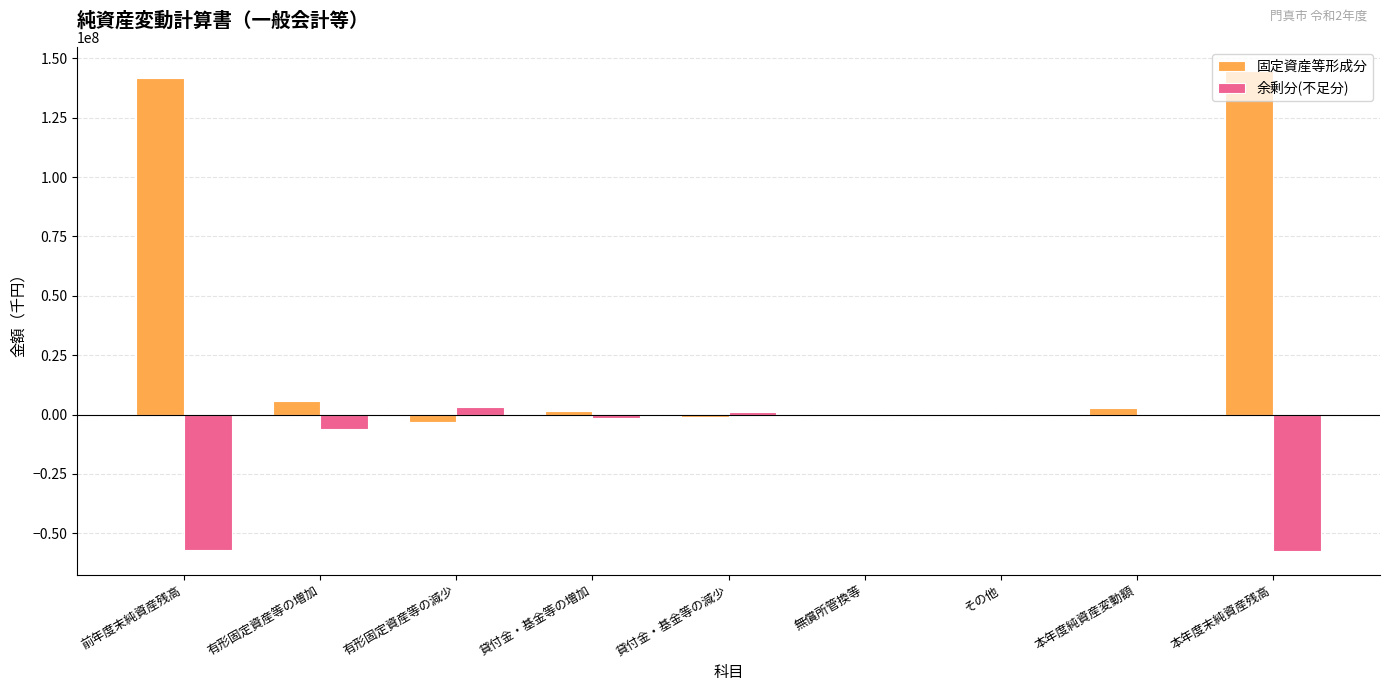

At which label is 固定資産等形成分 closest to 70604424?

有形固定資産等の増加